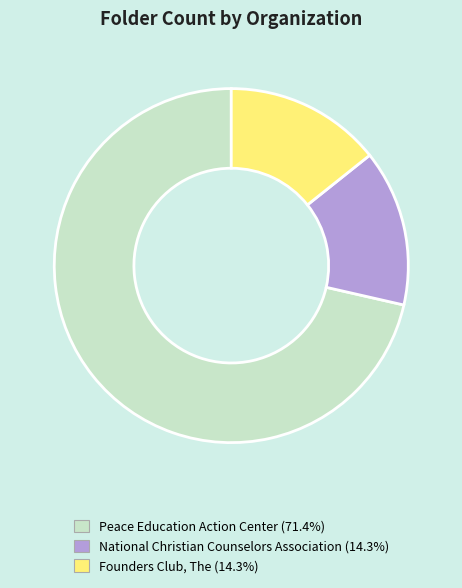

Do Founders Club, The and National Christian Counselors Association together represent more than half of the pie?

No